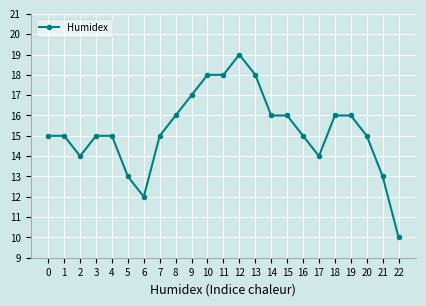

Reading left to right, what are all the values shown in this chart?

0=15	1=15	2=14	3=15	4=15	5=13	6=12	7=15	8=16	9=17	10=18	11=18	12=19	13=18	14=16	15=16	16=15	17=14	18=16	19=16	20=15	21=13	22=10